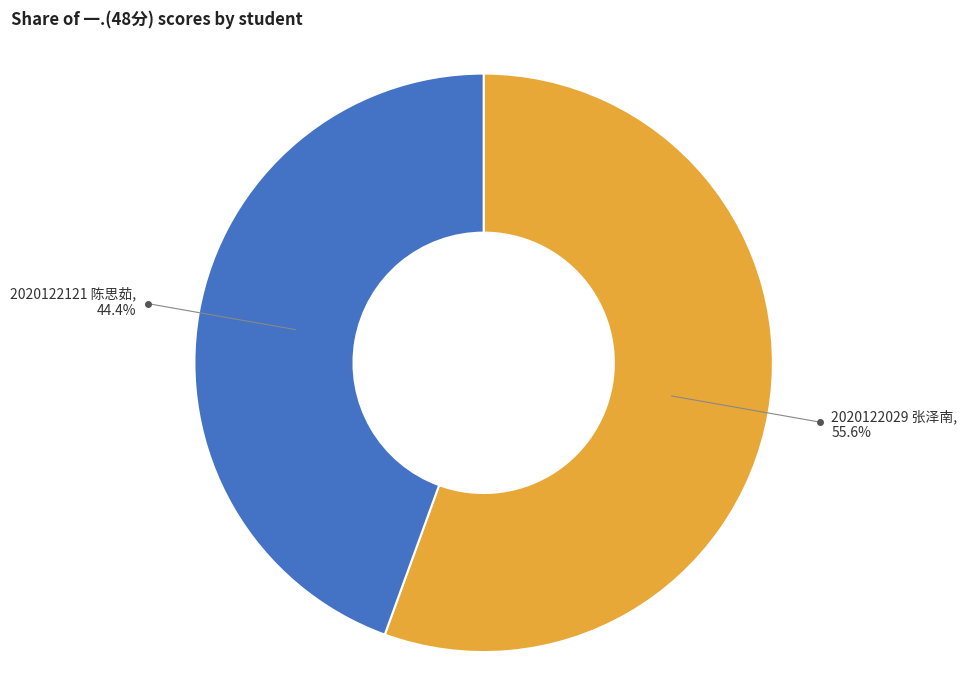

To the nearest percent, what is the combined percentage of 2020122121 陈思茹 and 2020122029 张泽南?

100%